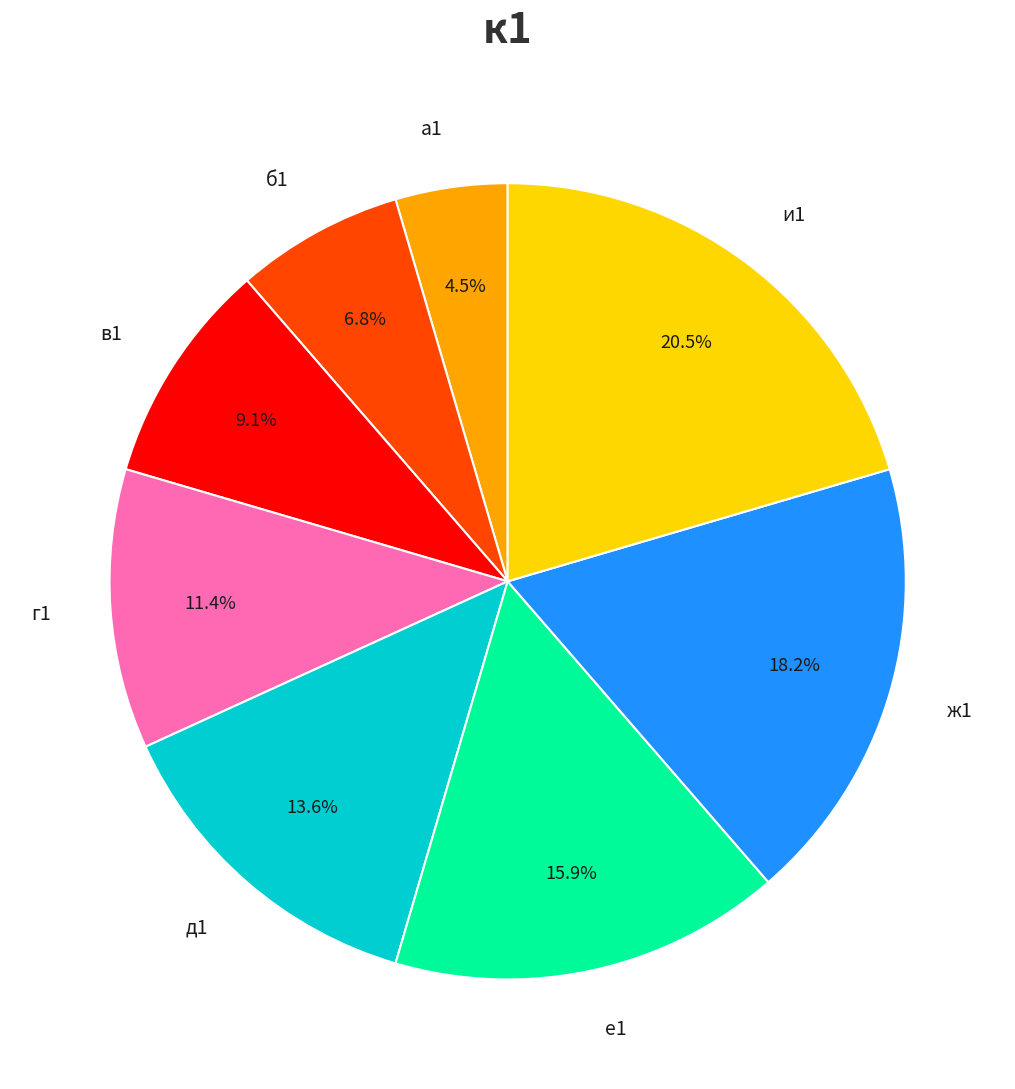

Does any single category account for the majority?

No